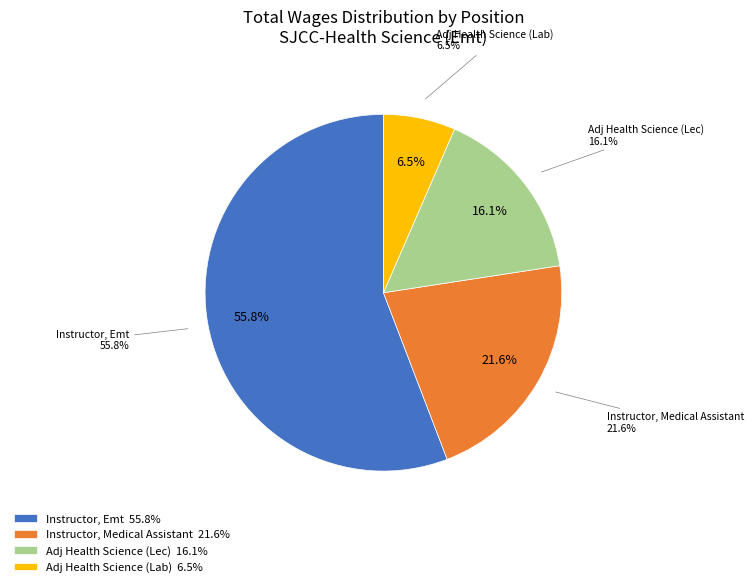

To the nearest percent, what portion does Adj Health Science (Lec) represent?

16%